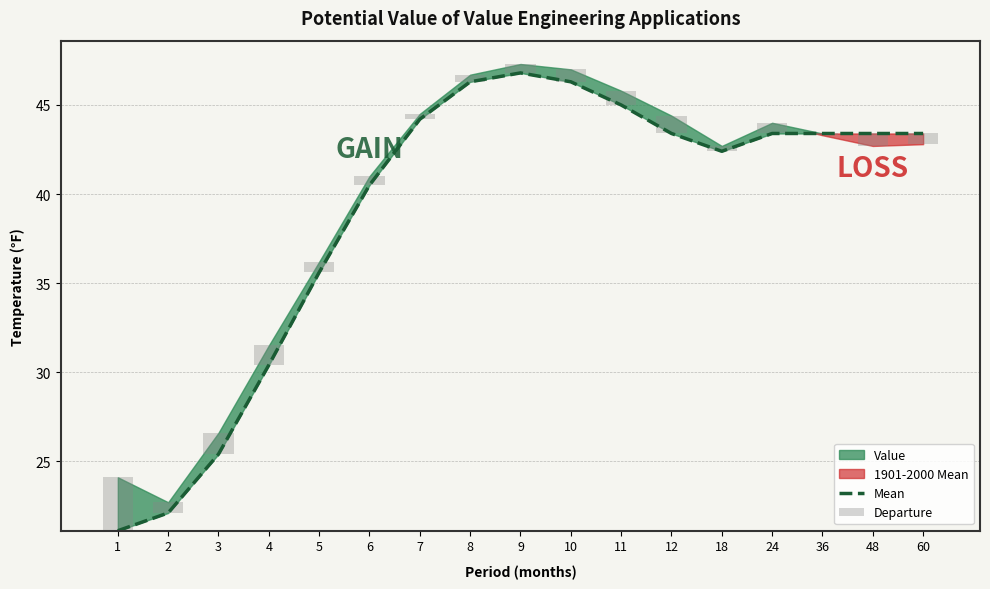

Reading left to right, extract all data points from this chart.

Mean: 21.1	22.1	25.4	30.4	35.6	40.5	44.2	46.3	46.8	46.3	45.0	43.4	42.4	43.4	43.4	43.4	43.4
Departure: 3.0	0.6	1.2	1.1	0.6	0.5	0.3	0.4	0.5	0.7	0.8	1.0	0.3	0.6	-0.1	-0.7	-0.6